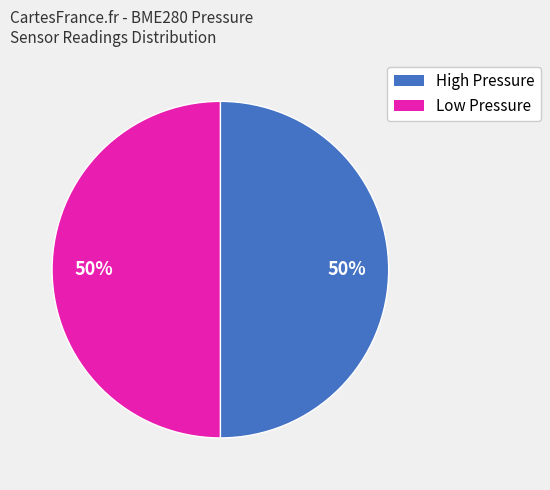

How many slices are in this pie chart?

2